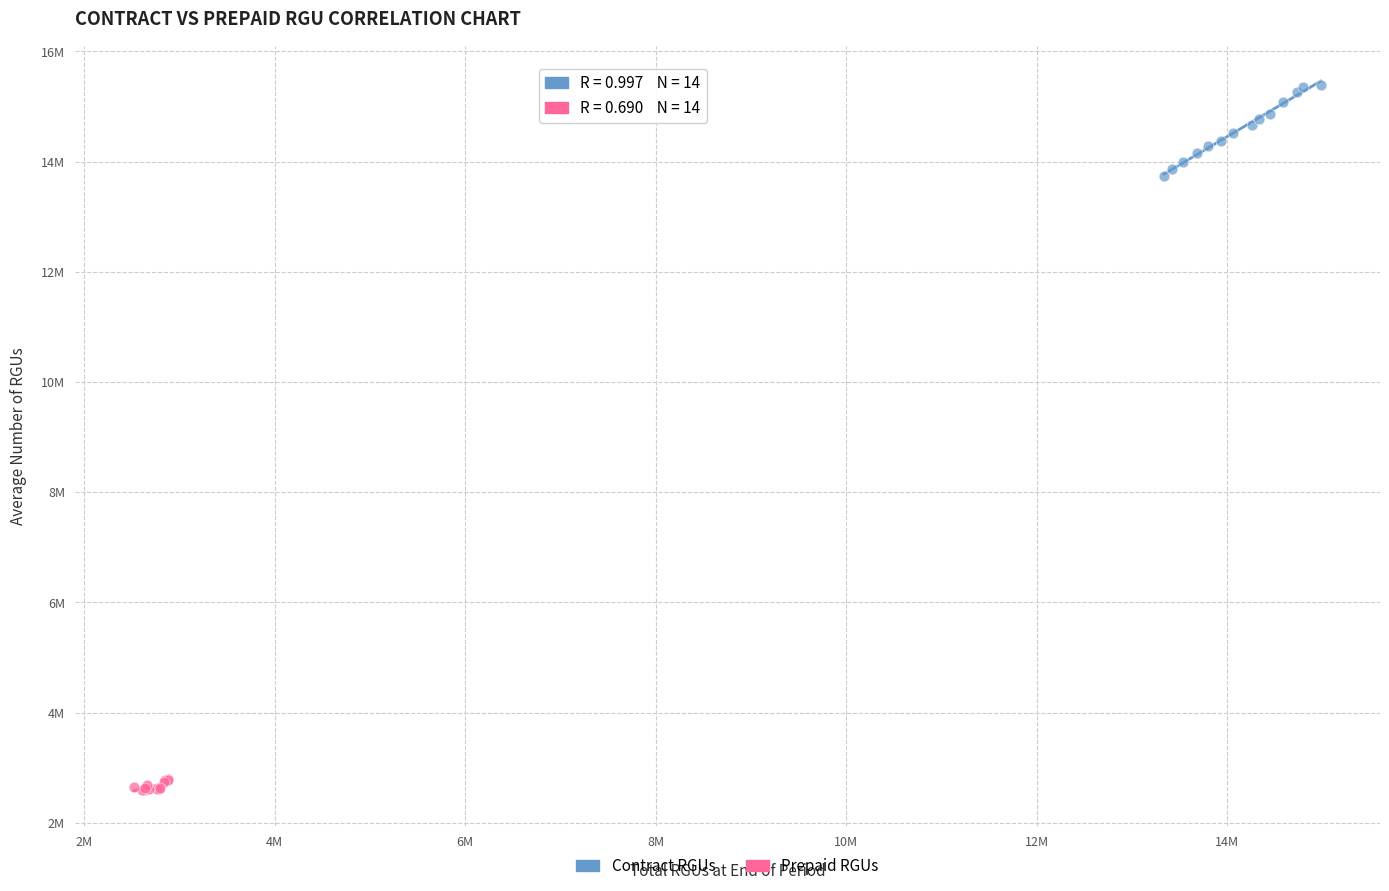

Which series contains the highest Y value?

Contract RGUs